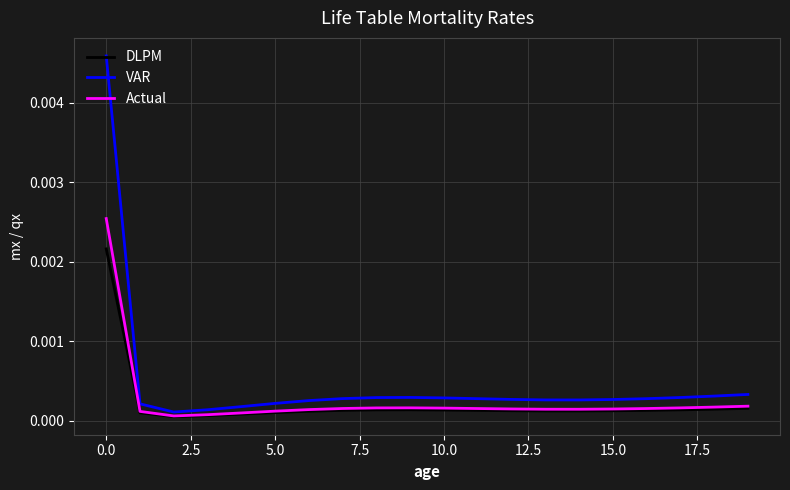

Rank the series by their maximum value, from lowest to highest.

DLPM, Actual, VAR